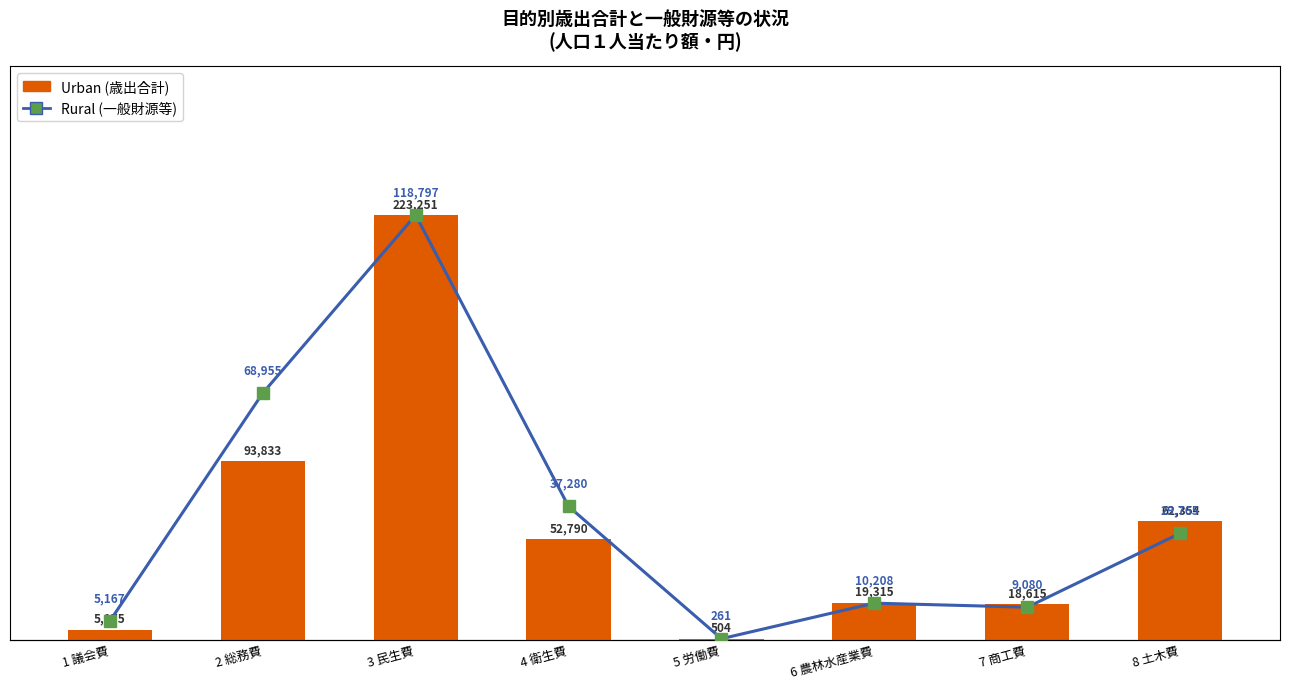

What value does the Urban series have at 6 農林水産業費?

19315